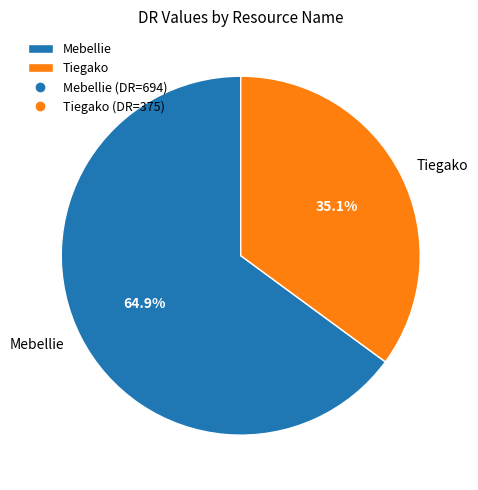

Which category accounts for the majority?

Mebellie